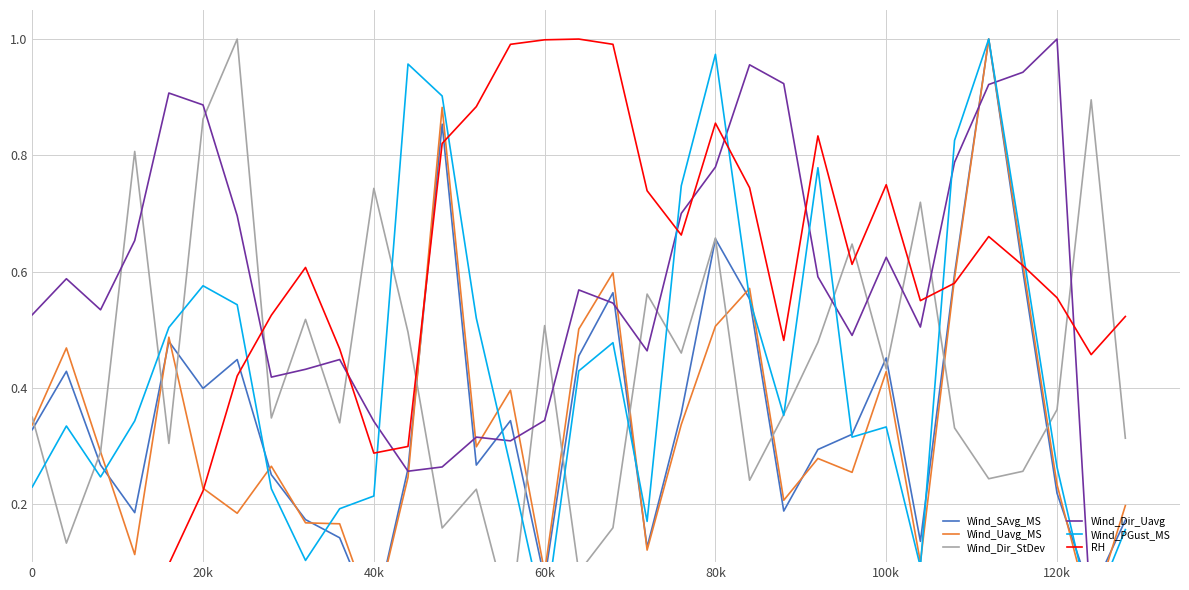

At how many categories does at least one series exceed 0?

33